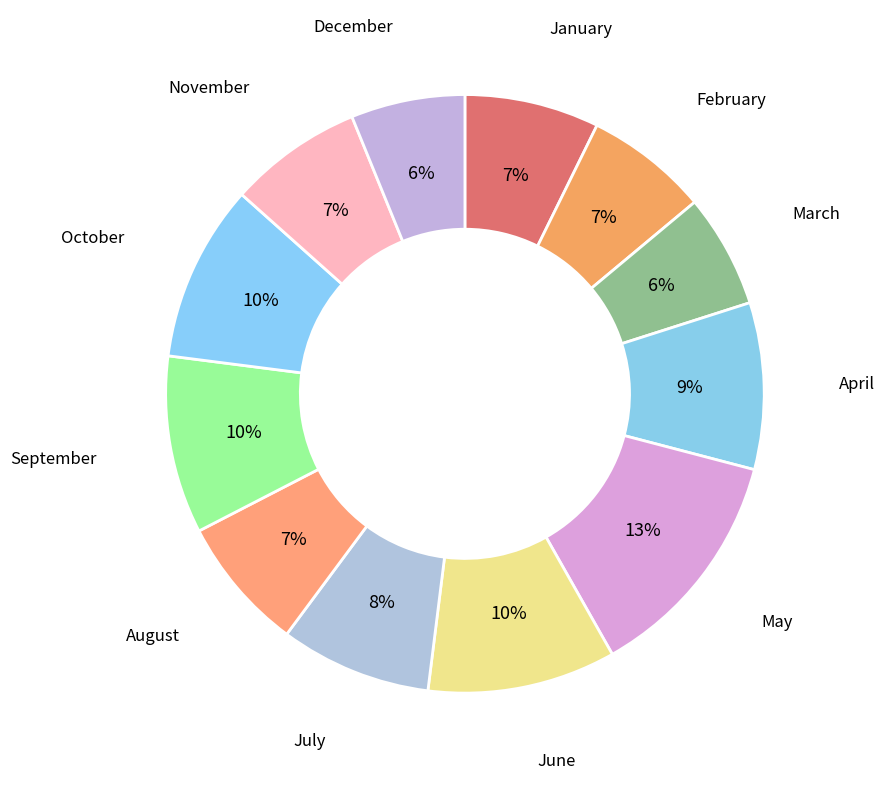

How many slices are in this pie chart?

12